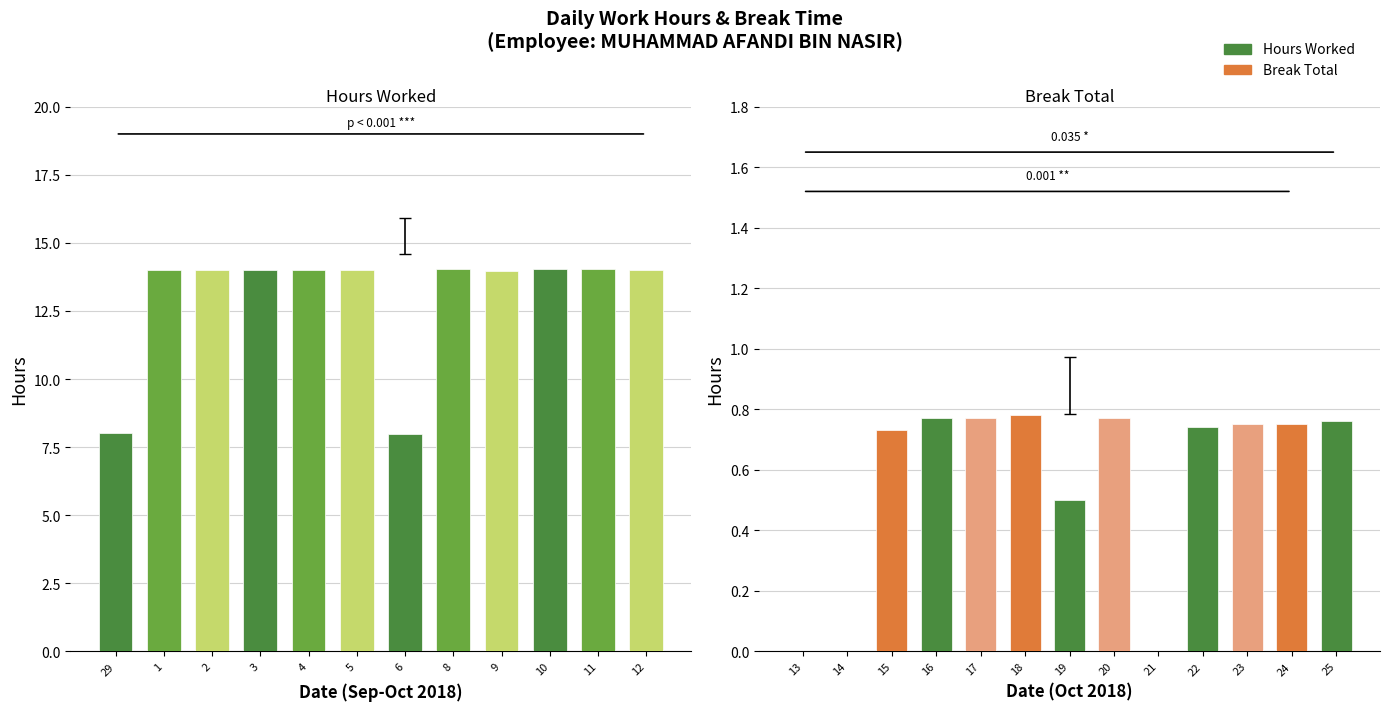

Which series has the widest spread of values?

Hours Worked